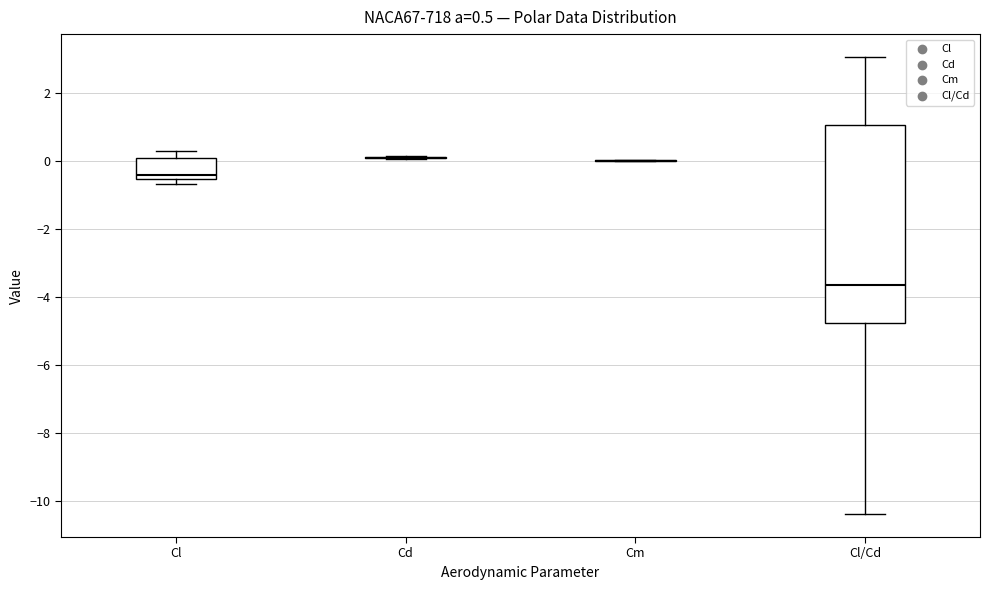

Which box is the tallest, from its lower edge to its upper edge?

Cl/Cd